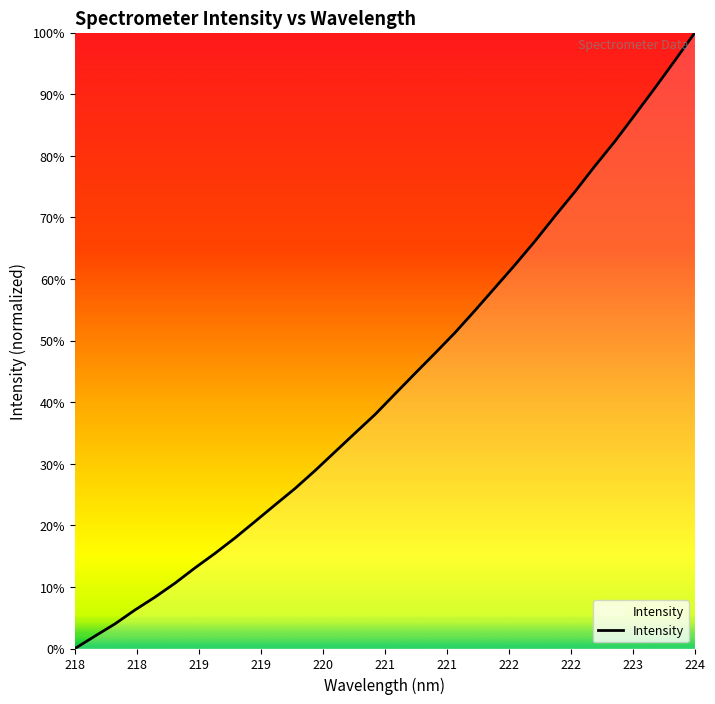

Reading right to left, extract all data points from this chart.

100.0	95.5	91.0	86.7	82.3	78.3	74.2	70.2	66.1	62.3	58.6	54.9	51.3	47.9	44.6	41.3	38.0	35.0	31.9	28.9	26.0	23.3	20.6	17.9	15.4	13.1	10.6	8.3	6.3	4.0	2.0	0.0